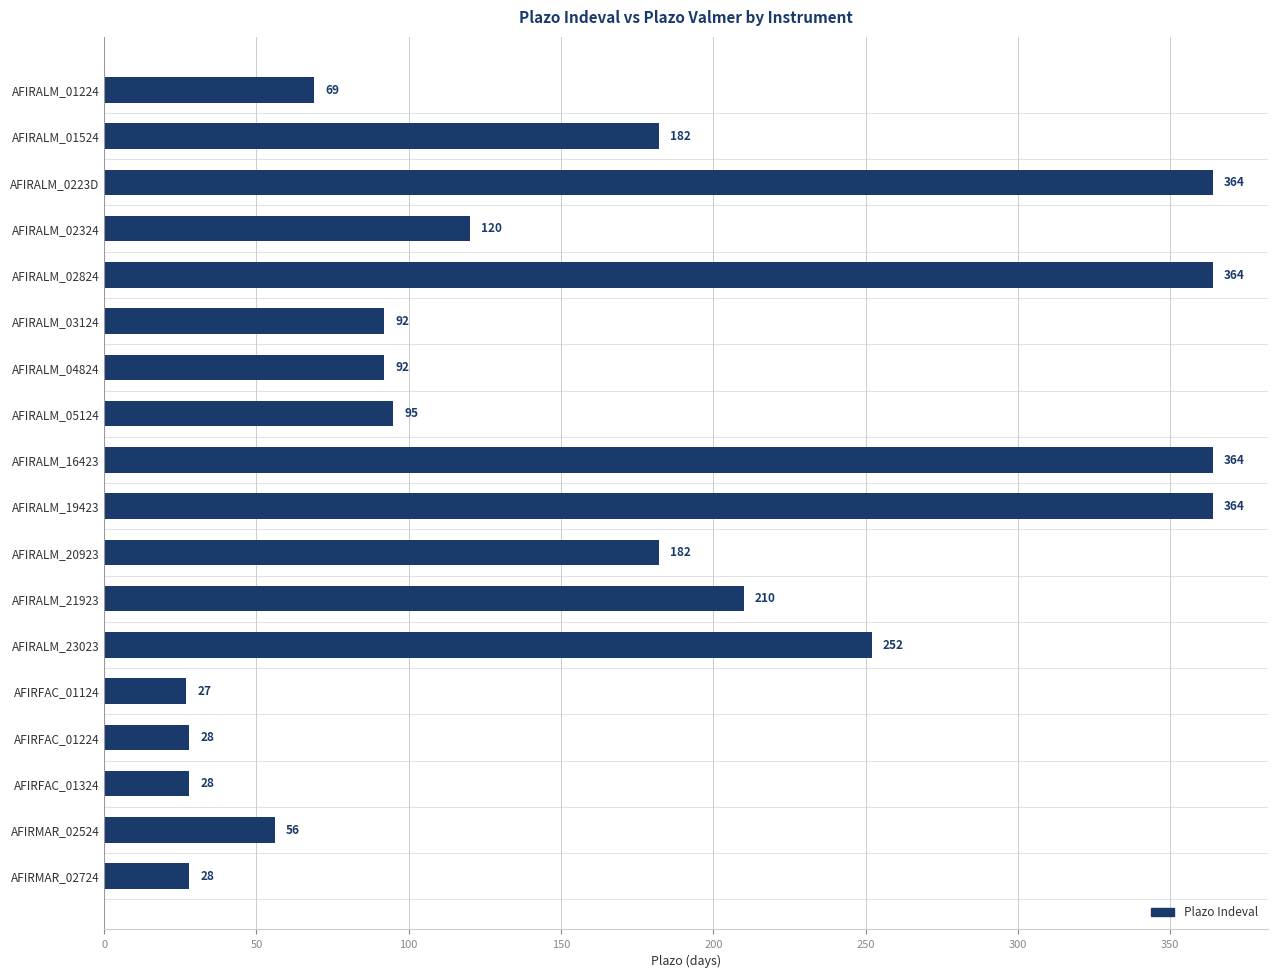

Approximately how many times larger is the value at AFIRALM_0223D compared to AFIRALM_02324?

3.0